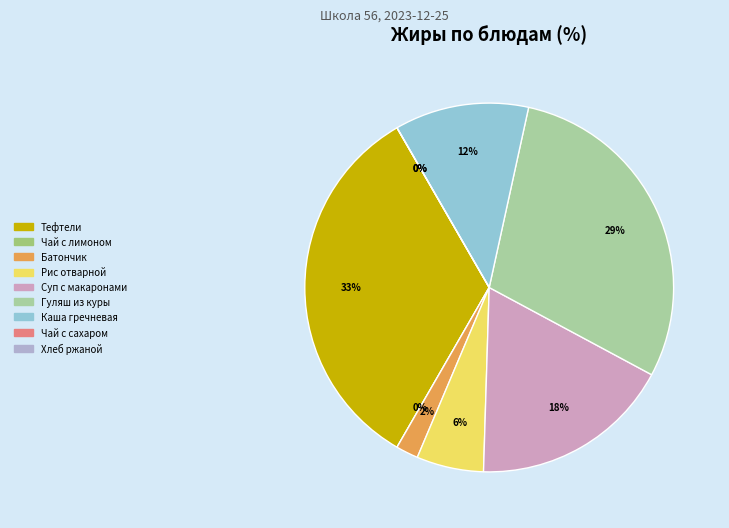

What is the ratio of the value at Гуляш из куры to the value at Рис отварной с маслом сл.?

5.0